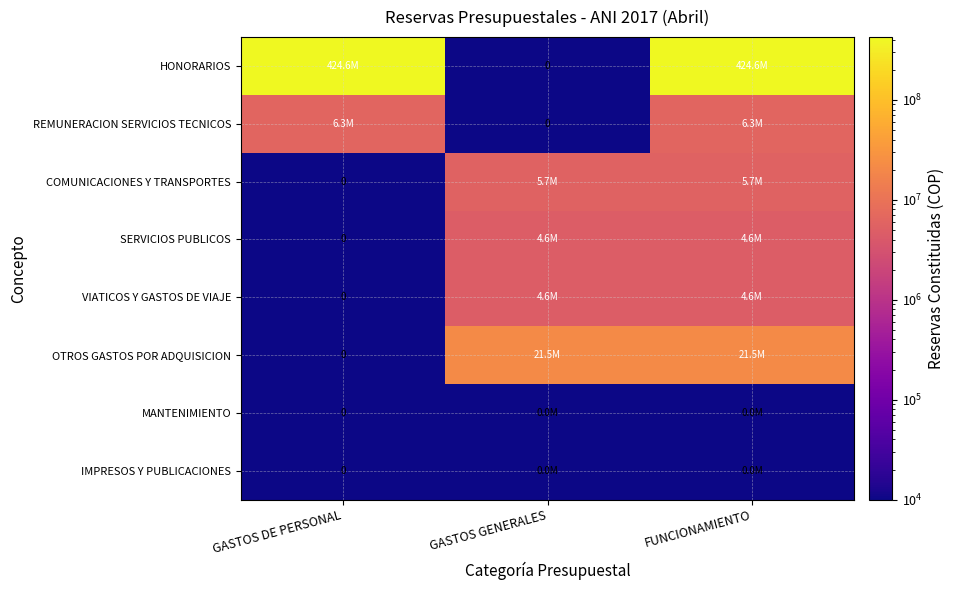

What is the difference between the maximum and minimum values in the OTROS GASTOS POR ADQUISICION series?

21545264